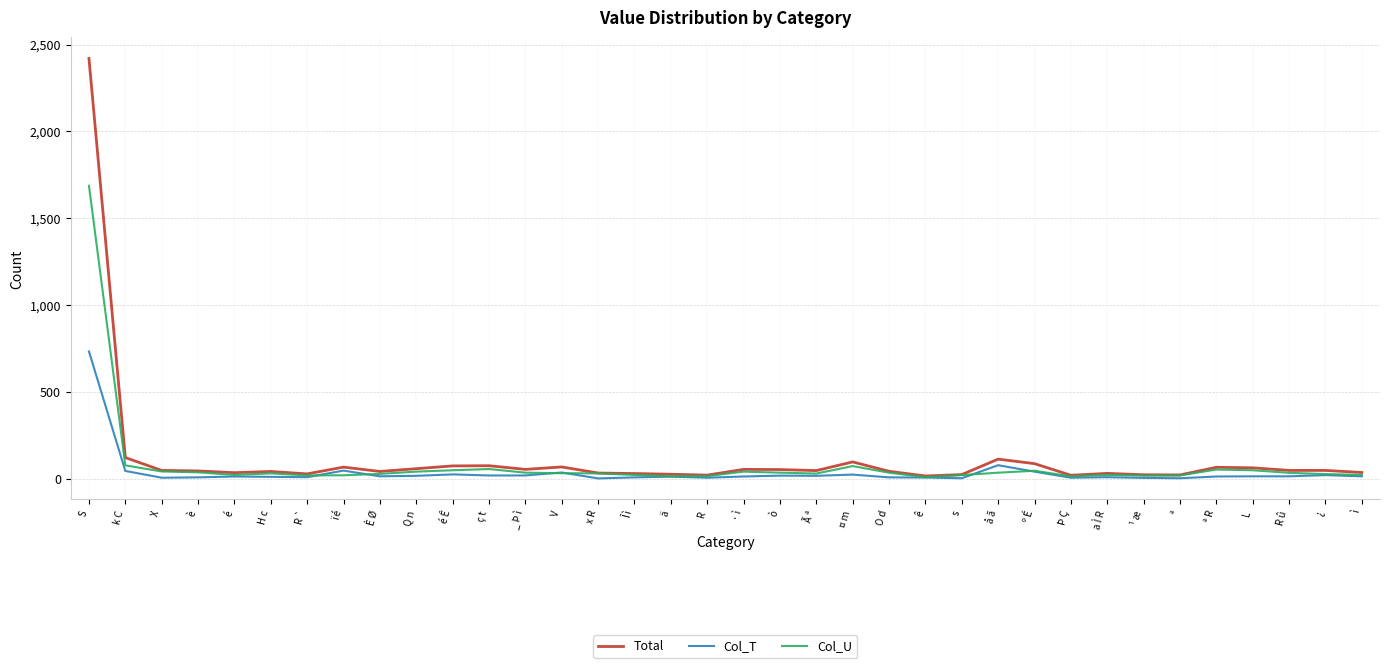

At which label is Col_T closest to 367?

å ã